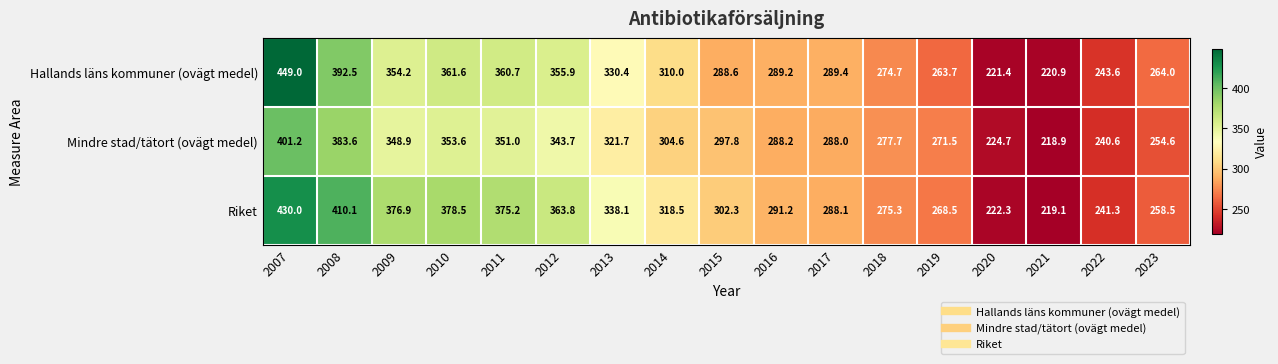

What is the difference between the Hallands läns kommuner (ovägt medel) values at 2021 and 2023?

43.1